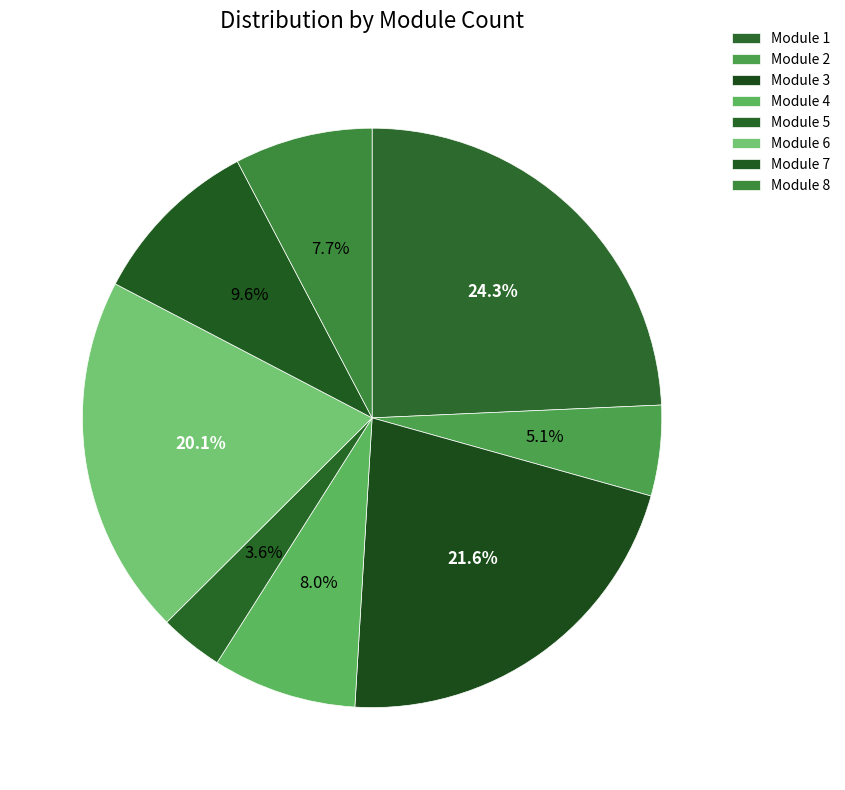

How many slices are in this pie chart?

8